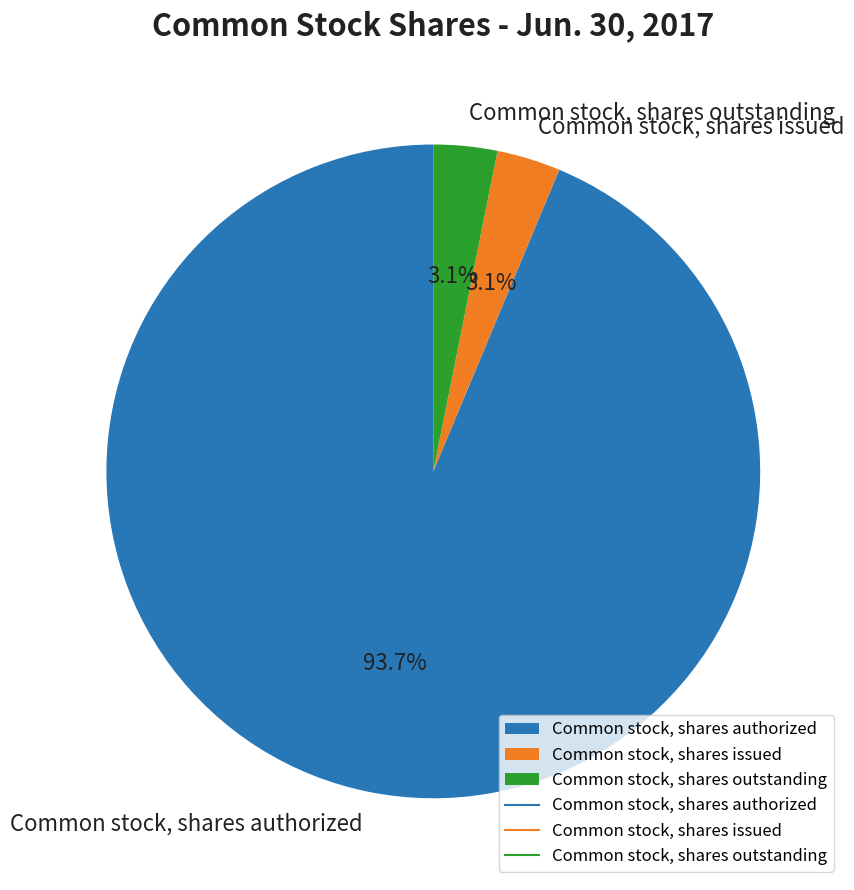

To the nearest percent, what percentage of the pie is Common stock, shares outstanding?

3%